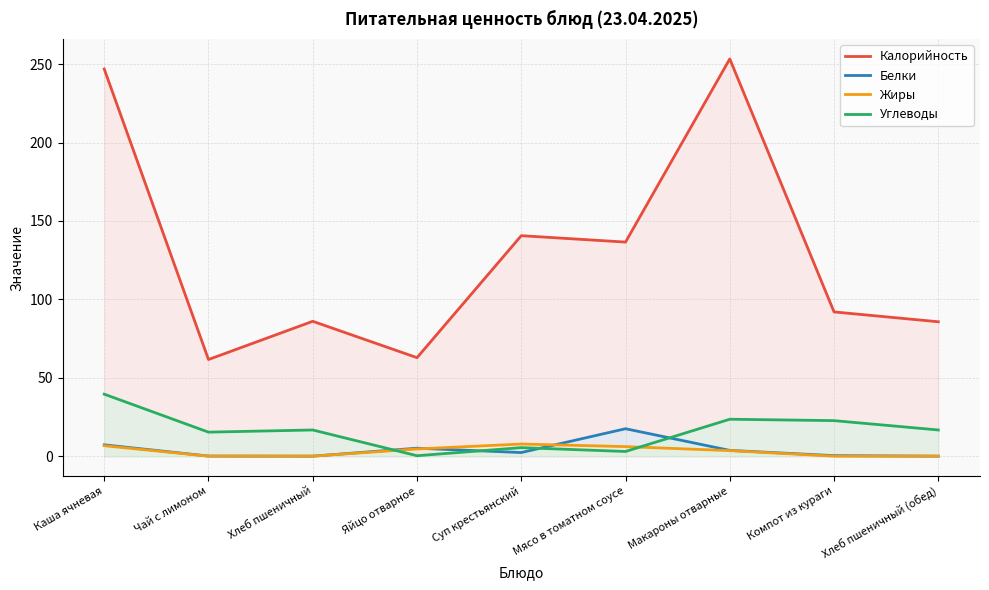

List the labels in order of Калорийность value, largest first.

Макароны отварные, Каша ячневая, Суп крестьянский, Мясо в томатном соусе, Компот из кураги, Хлеб пшеничный, Хлеб пшеничный (обед), Яйцо отварное, Чай с лимоном